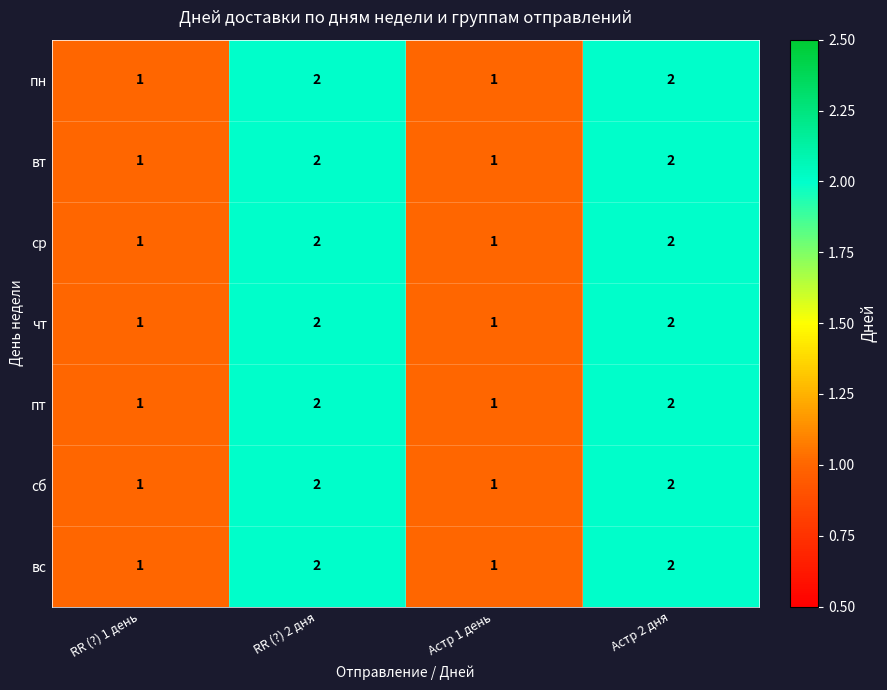

Count the вт values in the range 1 to 2.

4